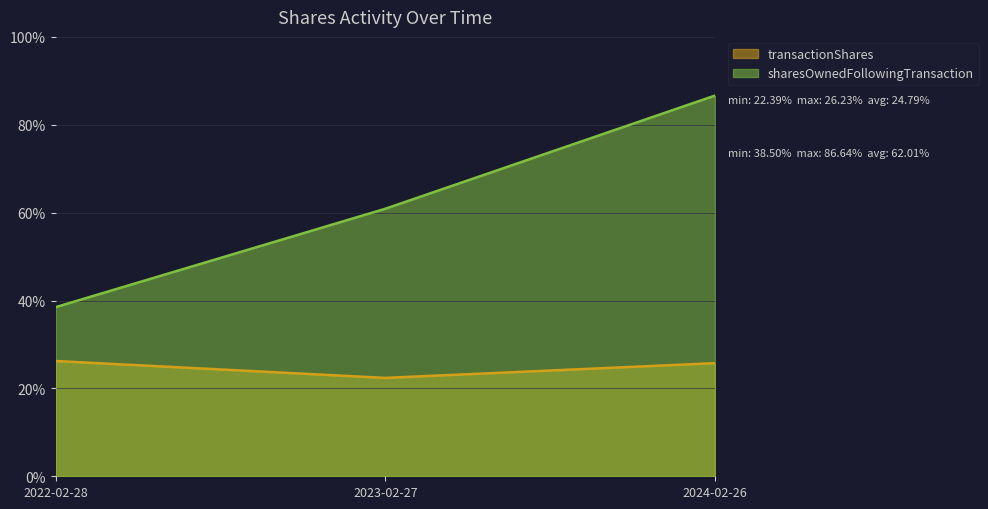

Rank the series by their maximum value, from highest to lowest.

sharesOwnedFollowingTransaction, transactionShares